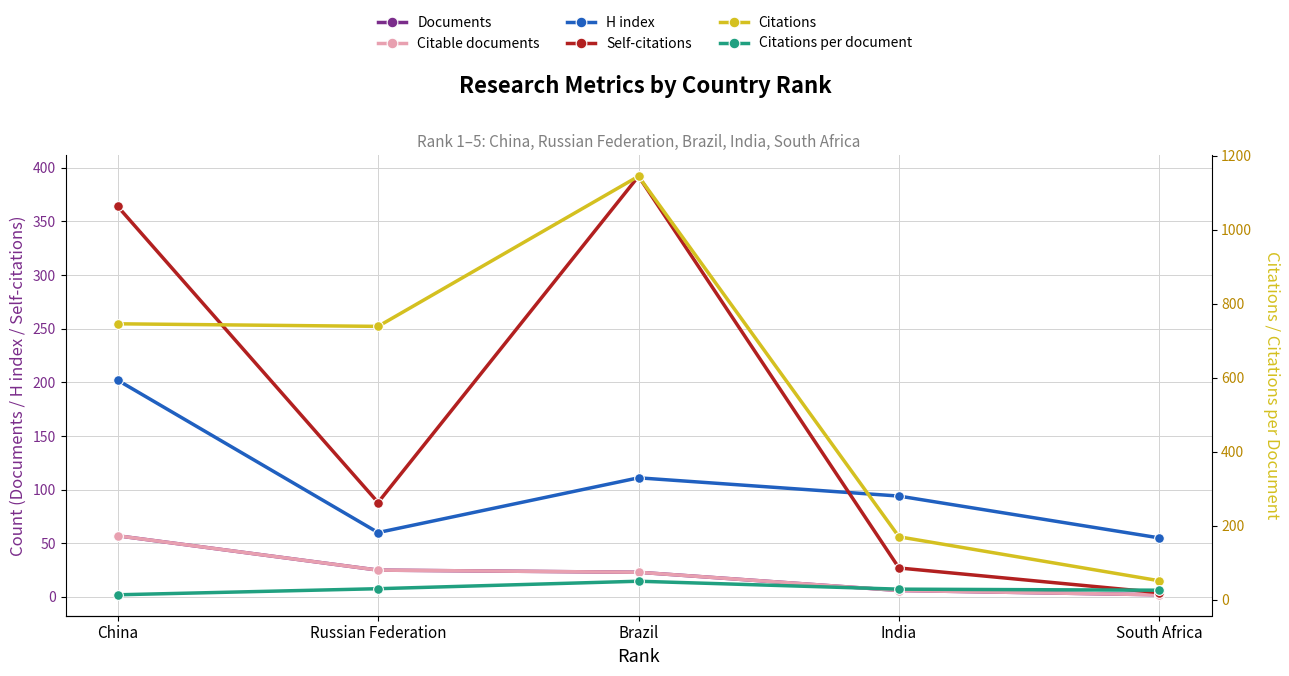

True or false: Self-citations has a value of 6.4 at South Africa.

False